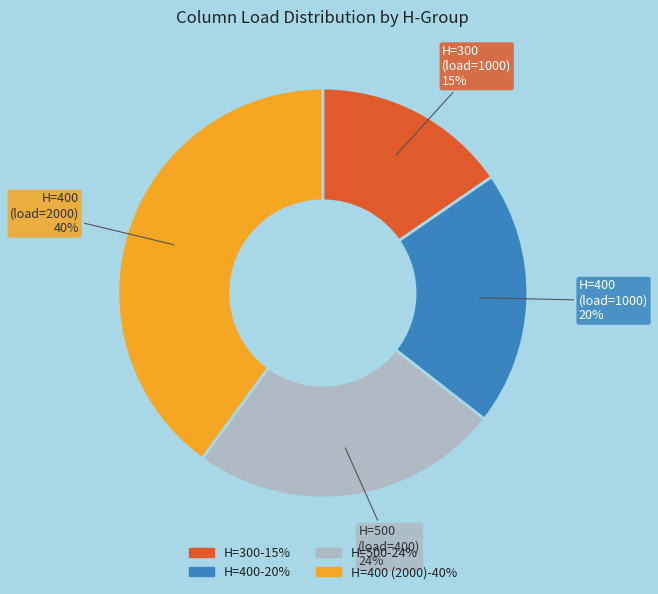

Does any single category account for the majority?

No